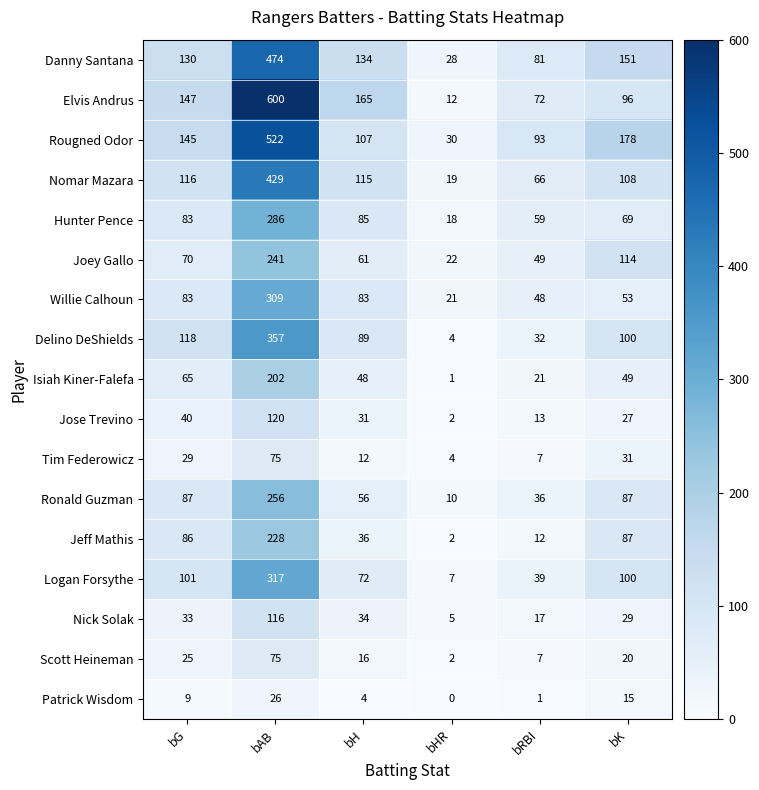

At which label does Willie Calhoun reach its minimum?

bHR